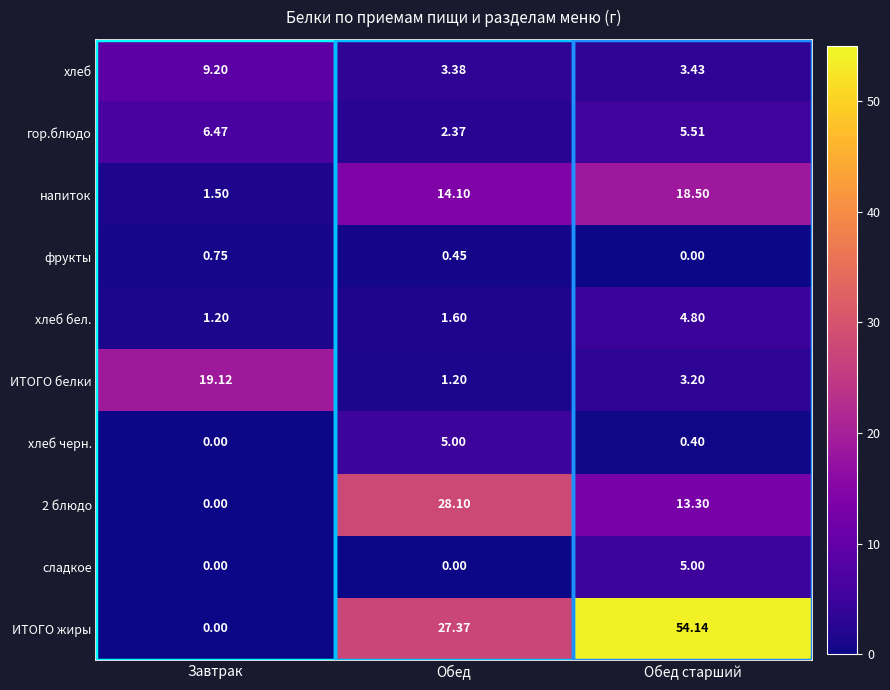

List the labels in order of фрукты value, largest first.

Завтрак, Обед, Обед старший